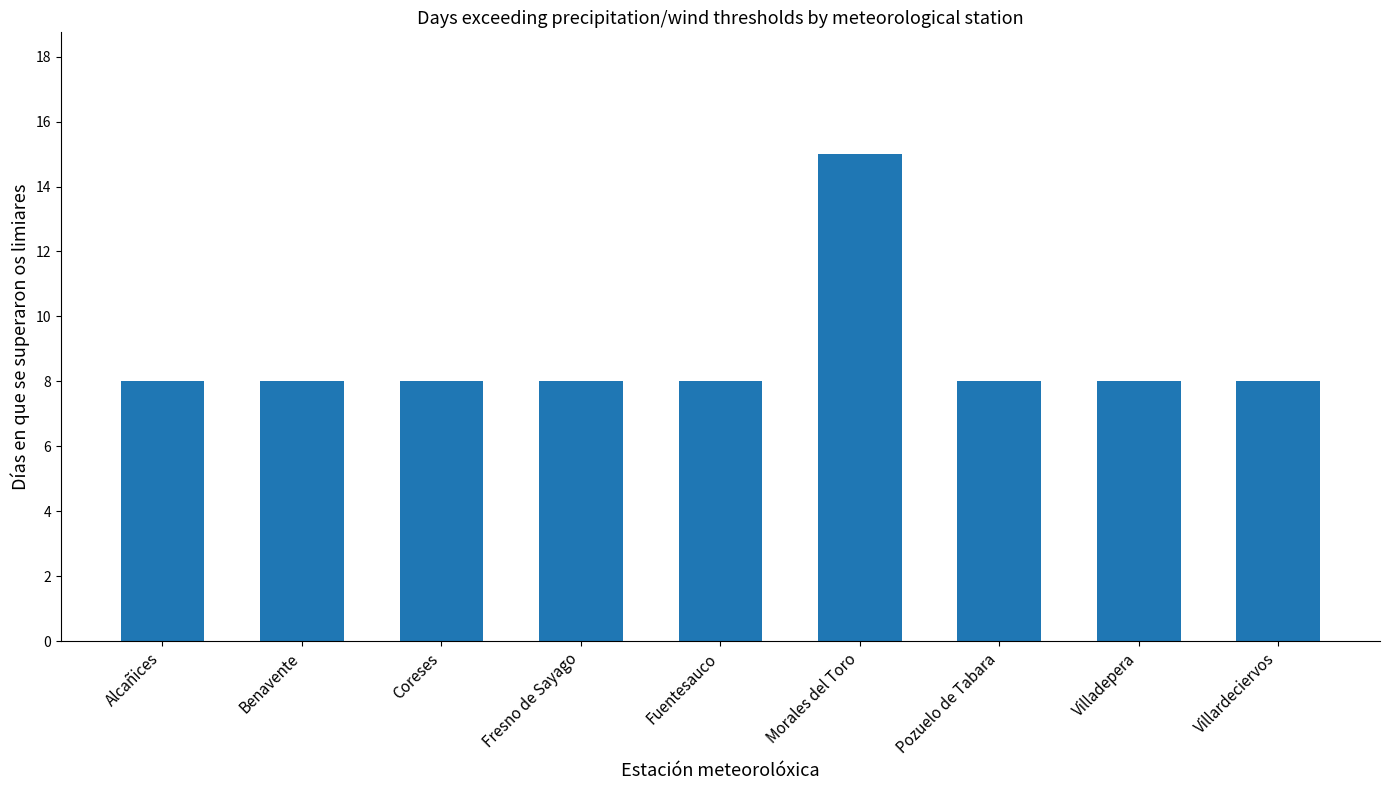

The chart shows a value of 2 at Alcañices. True or false?

False